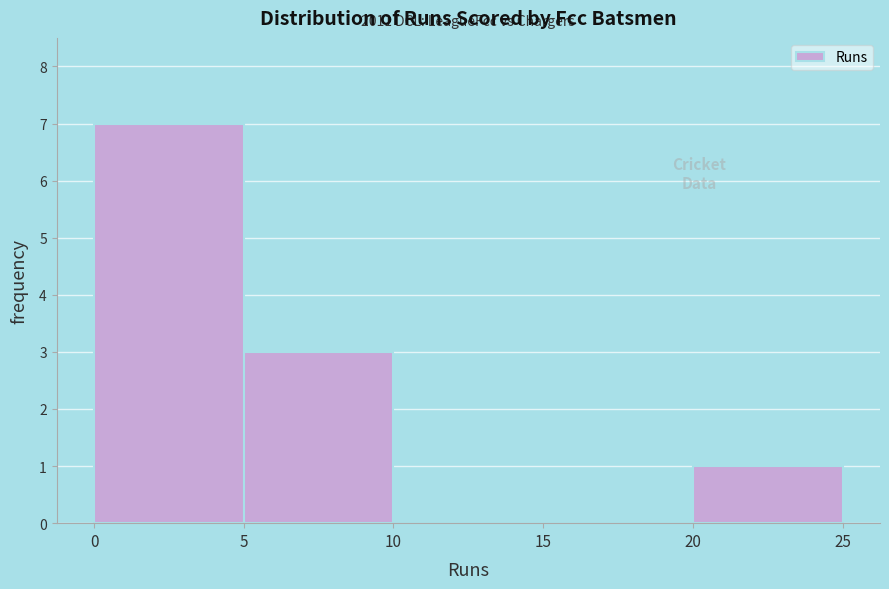

Which range on the x-axis has the tallest bar?

0 to 5